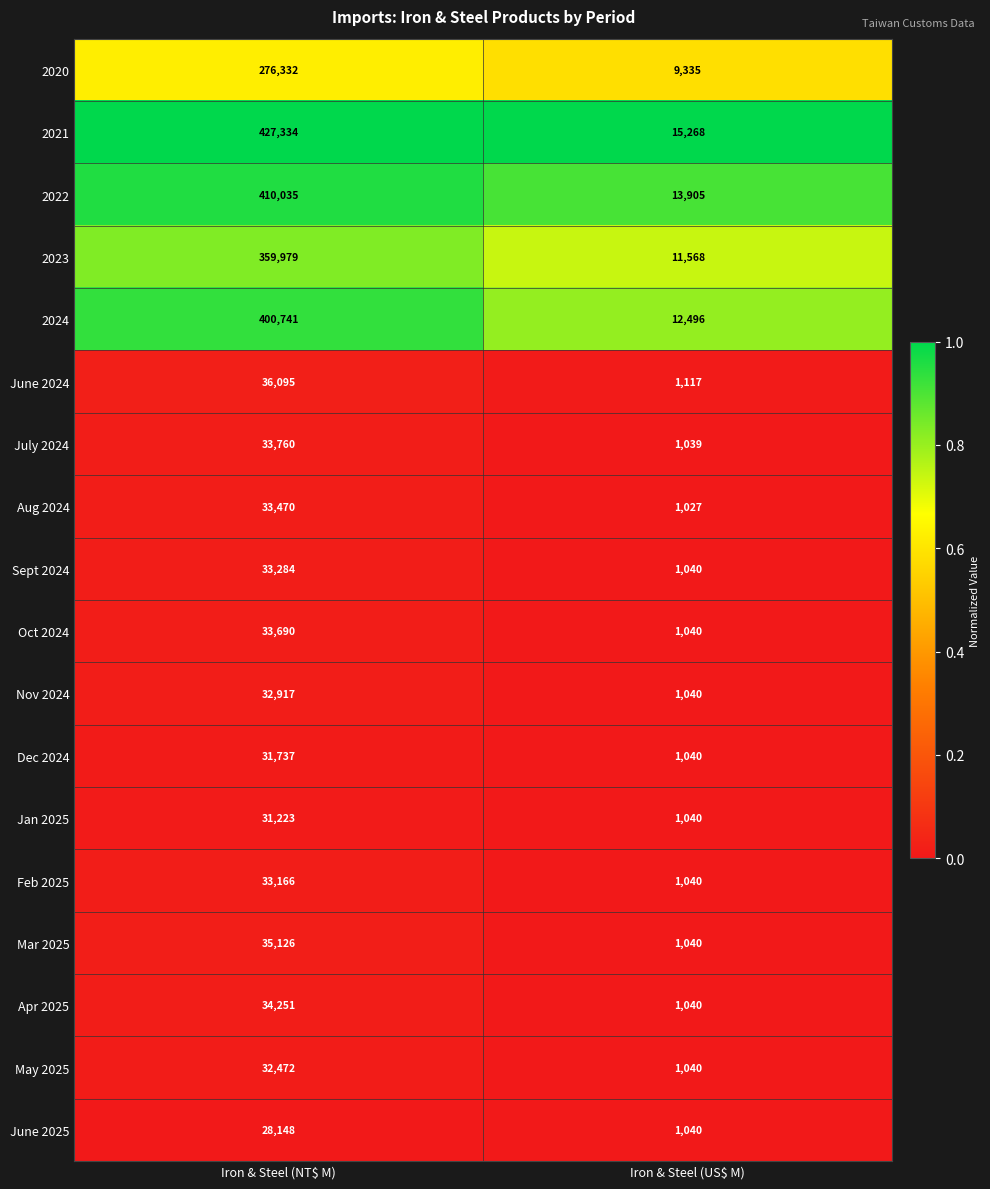

True or false: Apr 2025 has a value of 34251 at Iron & Steel (NT$ M).

True